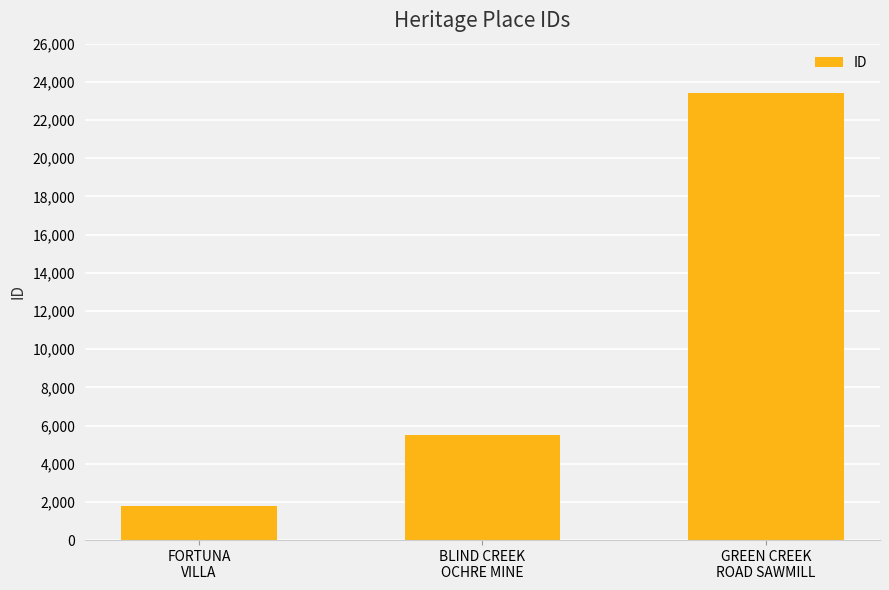

Count the number of categories in the chart.

3